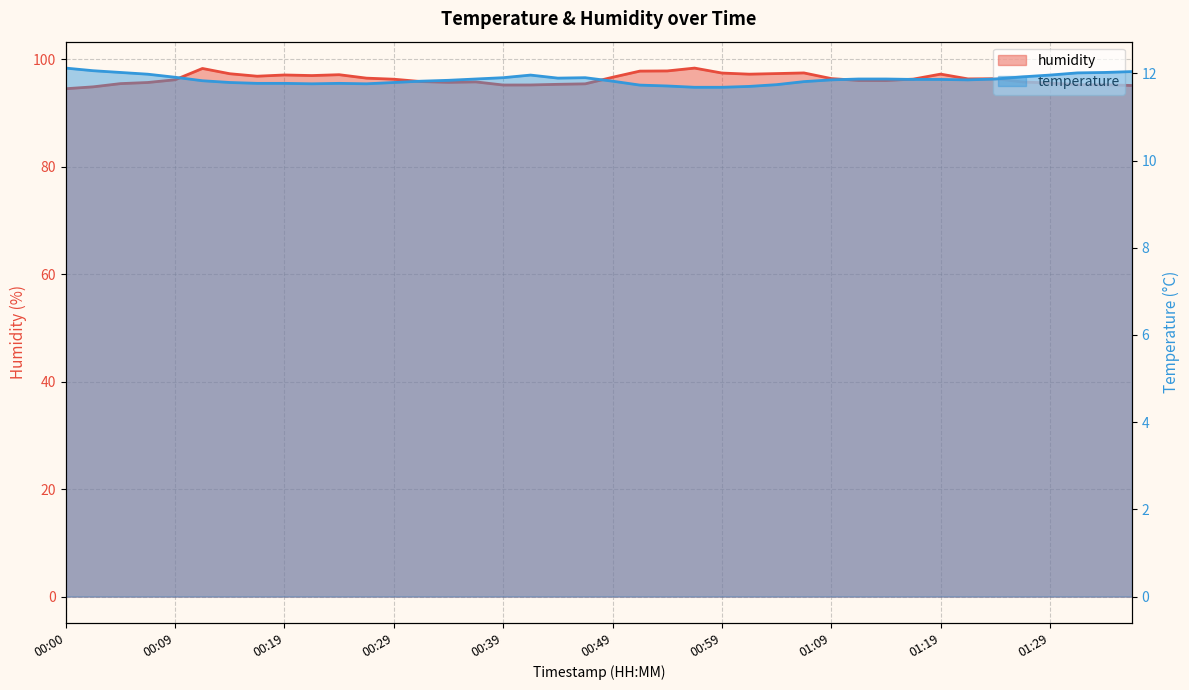

True or false: temperature has a value of 6.0 at 00:00.

False